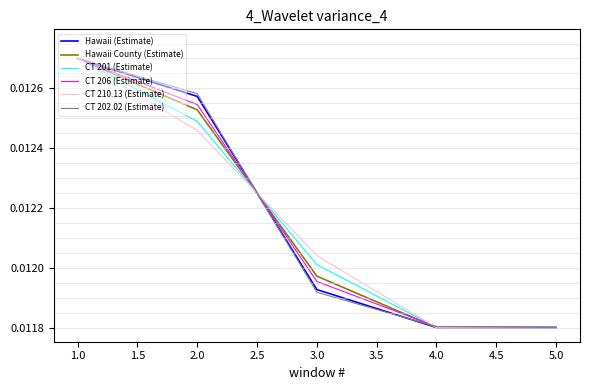

What position from the left is 1.0?

1